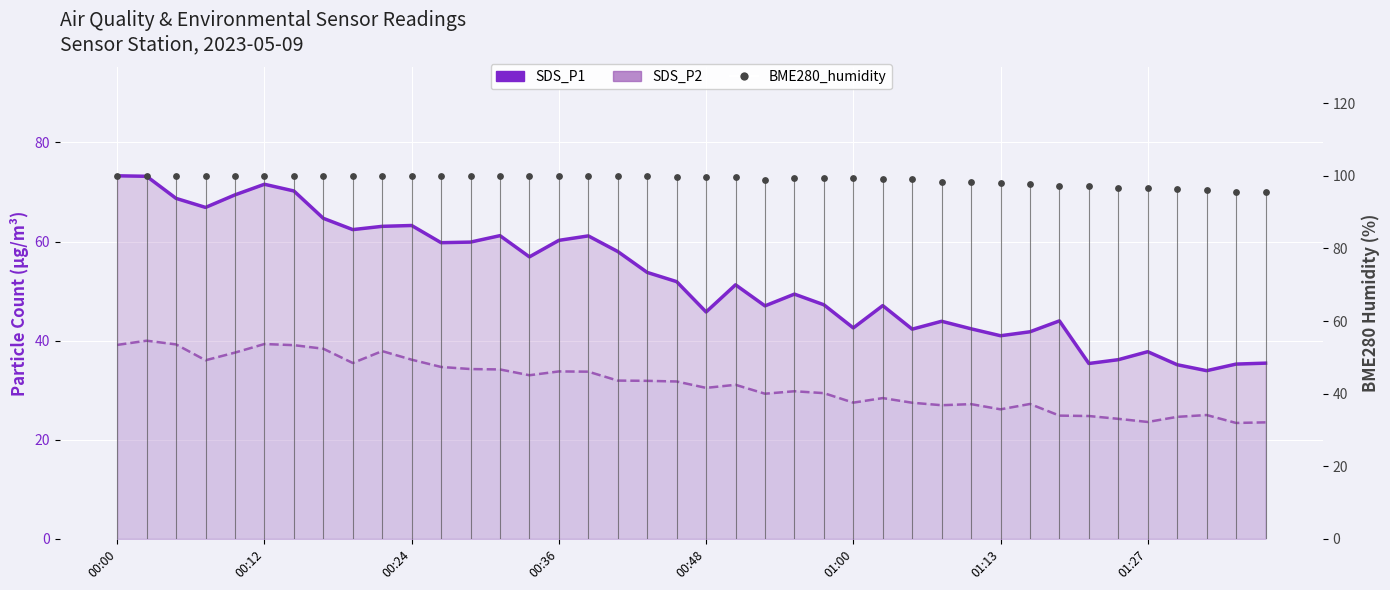

At how many categories does at least one series exceed 61?

40